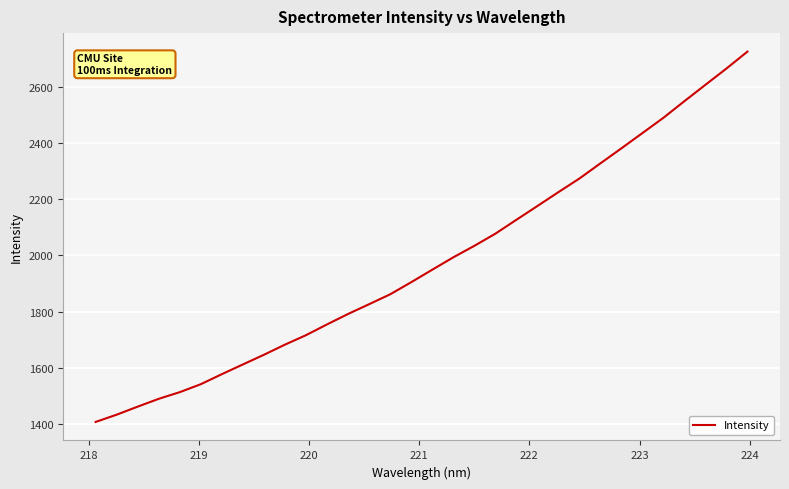

What is the difference between the maximum and minimum values?

1315.3